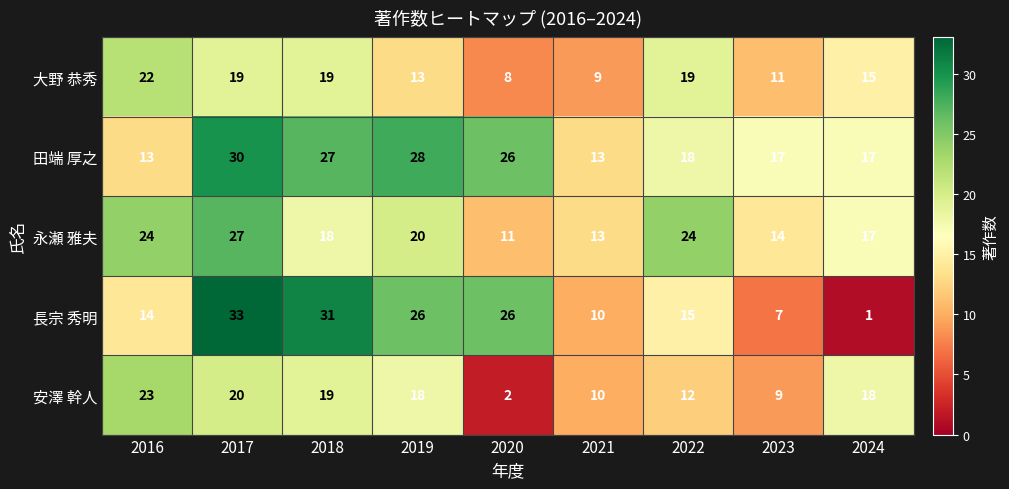

Where is 大野 恭秀 nearest to the value 15?

2024